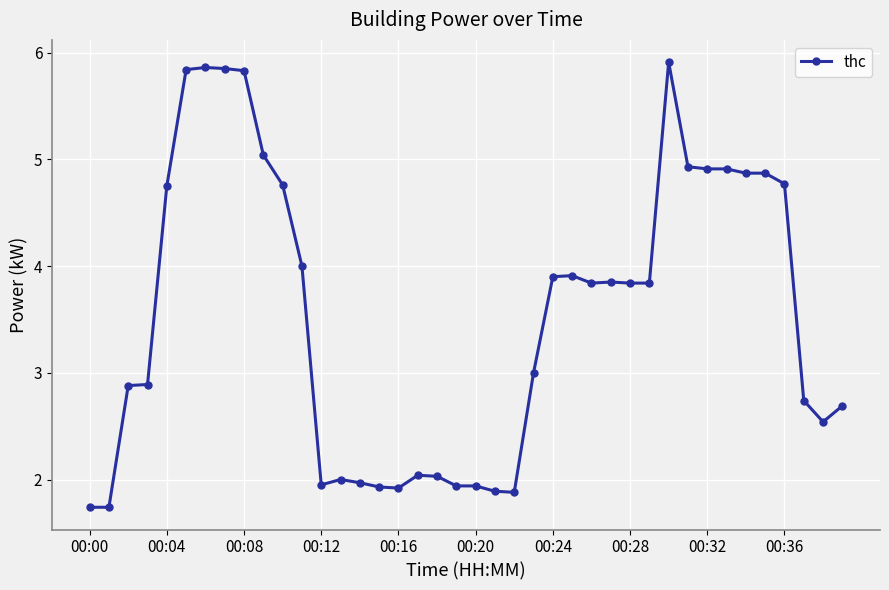

True or false: there are more than 0 points higher than both neighbors.

True